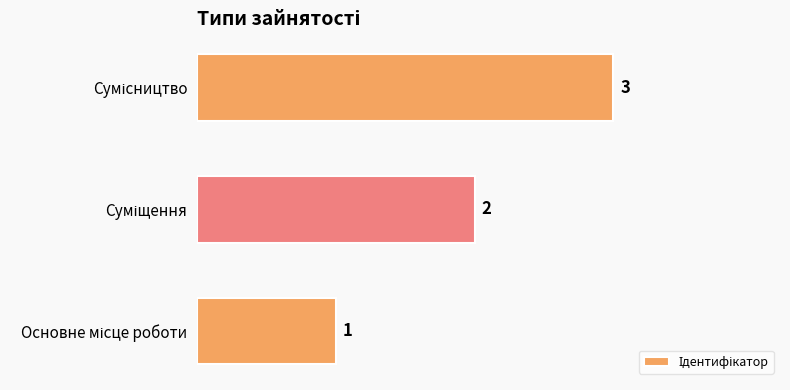

What is the sum of all values?

6